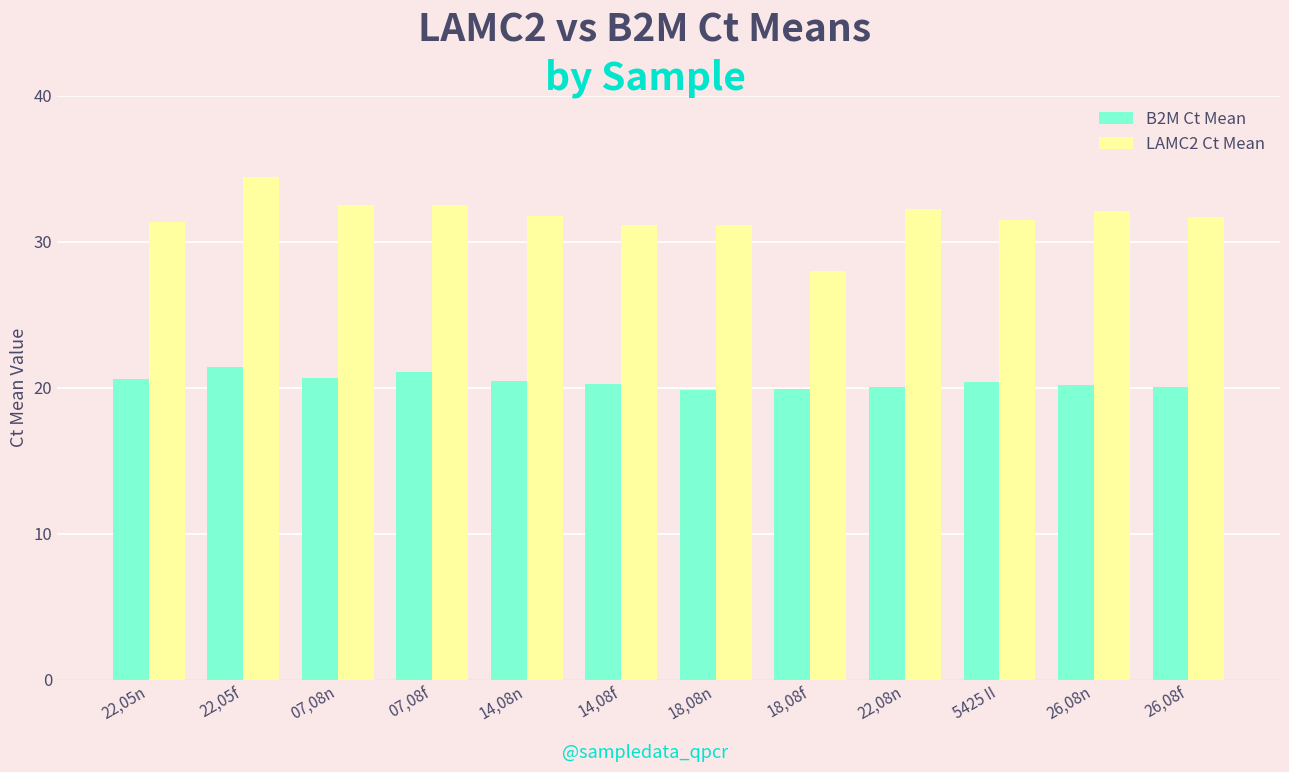

Which series has the largest total across all categories?

LAMC2 Ct Mean